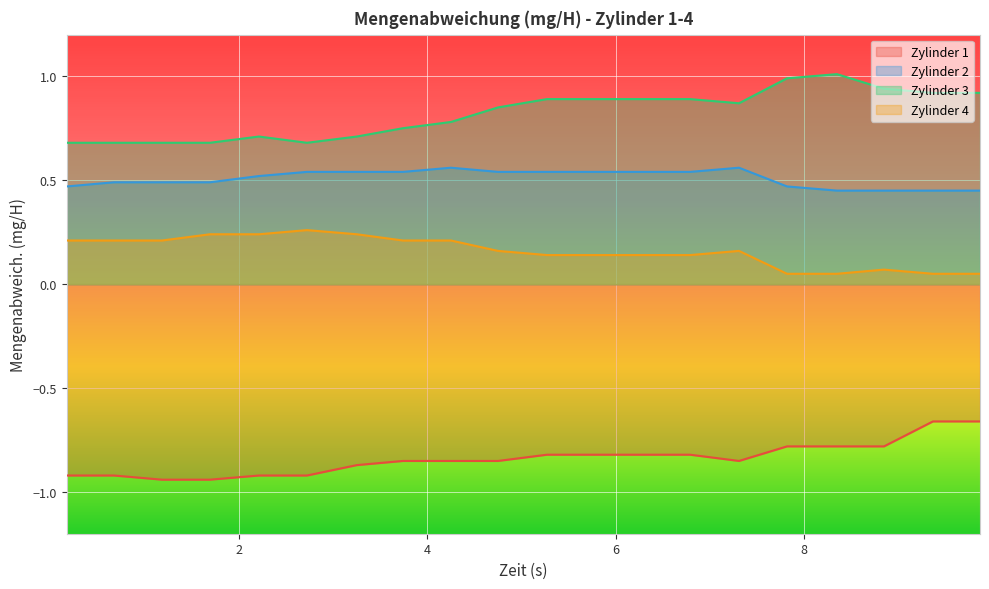

Read the Zylinder 1 value at 1.69.

-0.9